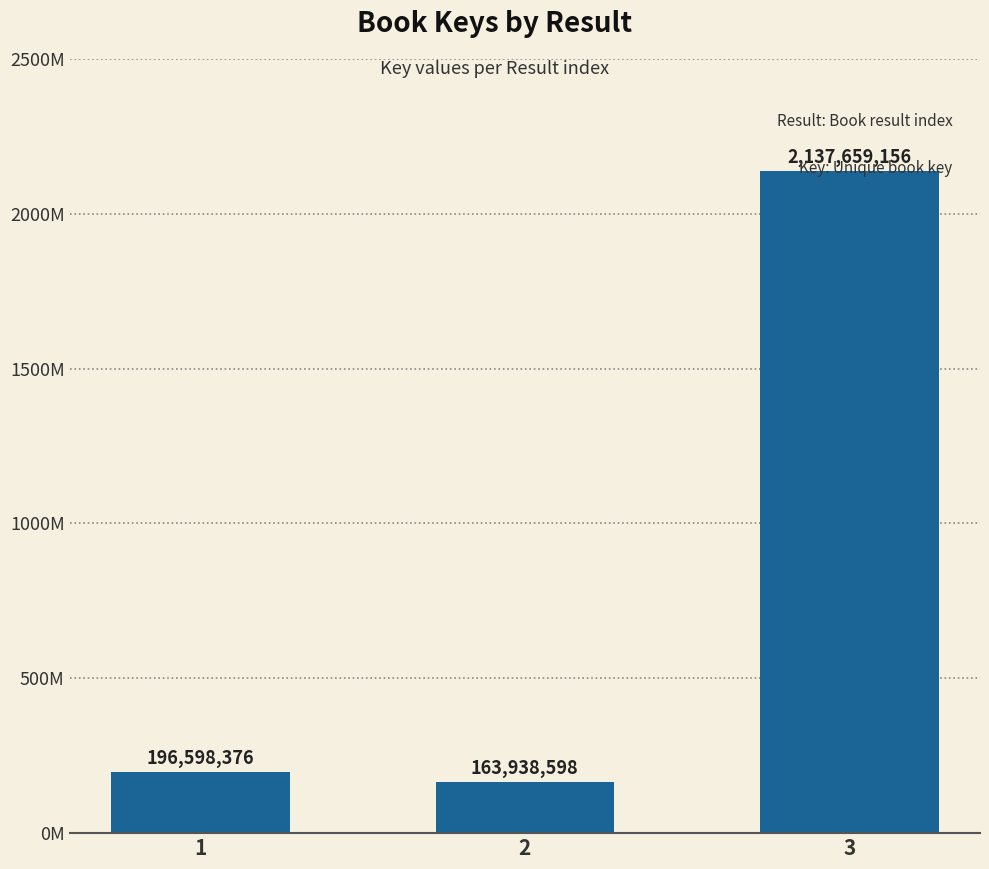

Does the chart contain any negative values?

No